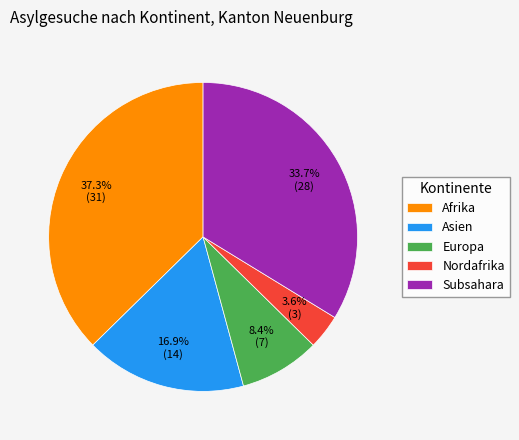

Which has a higher value, Europa or Nordafrika?

Europa